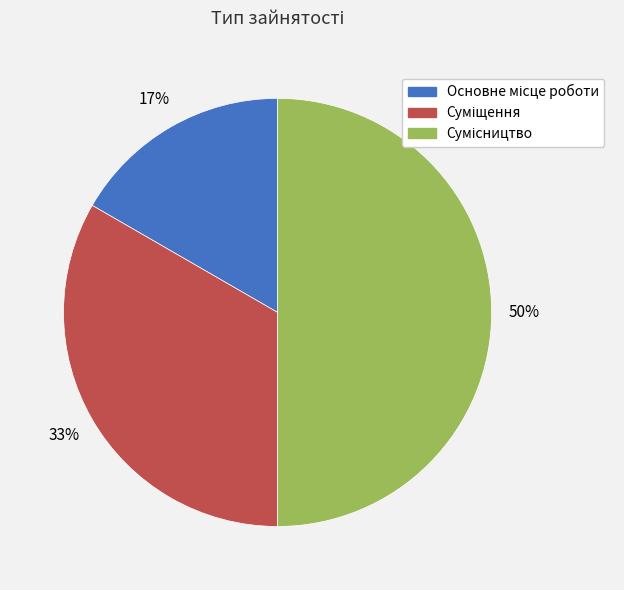

To the nearest percent, what is the average slice percentage?

33%